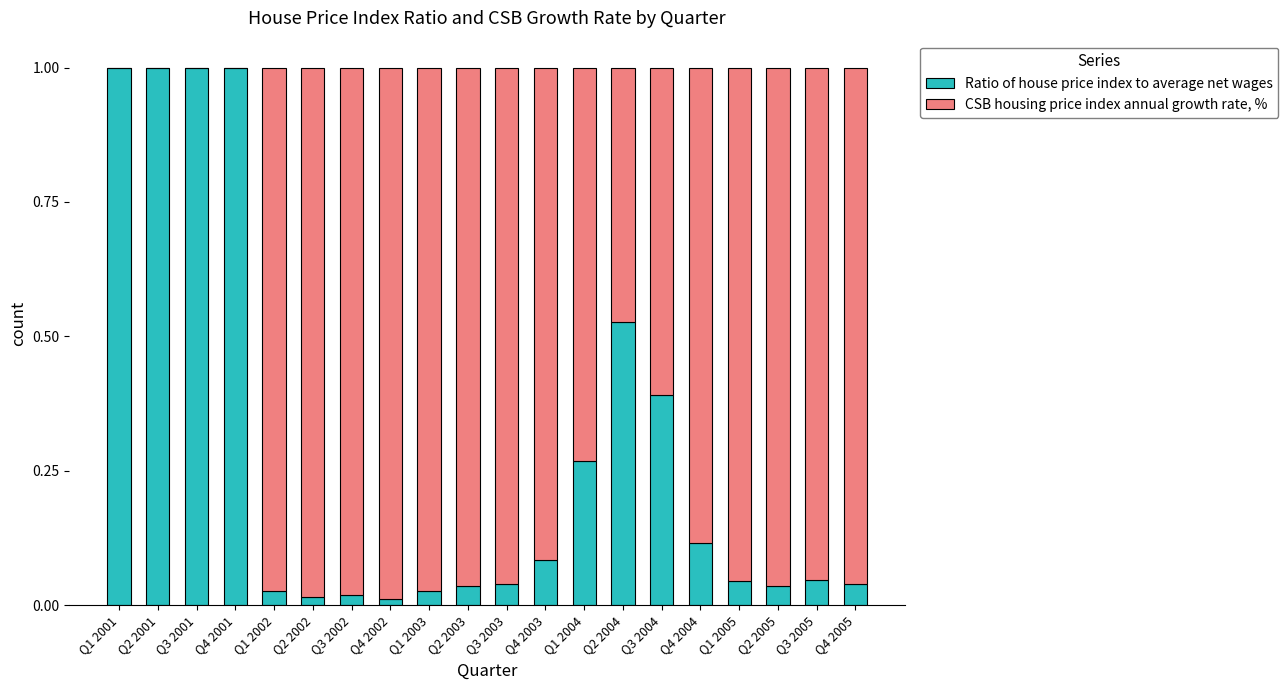

Are the bars grouped side by side (vs. stacked)?

No